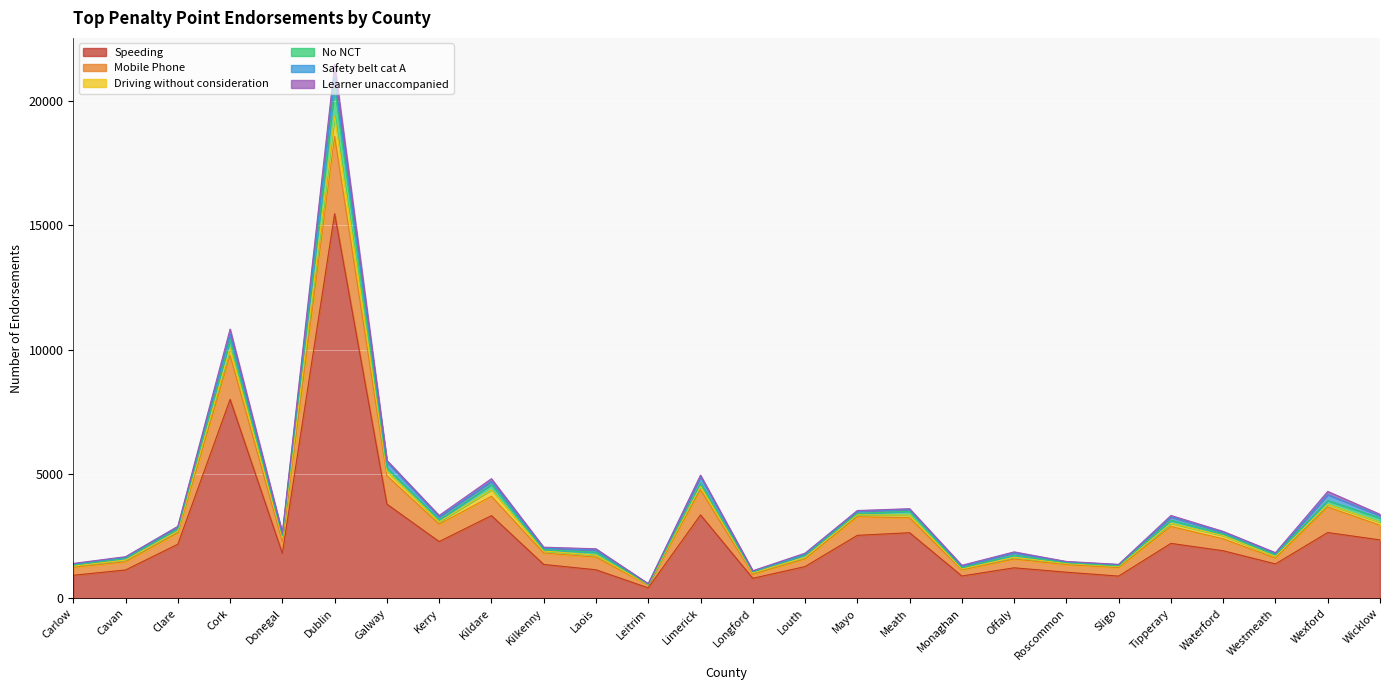

True or false: Speeding and Mobile Phone cross at least once.

False